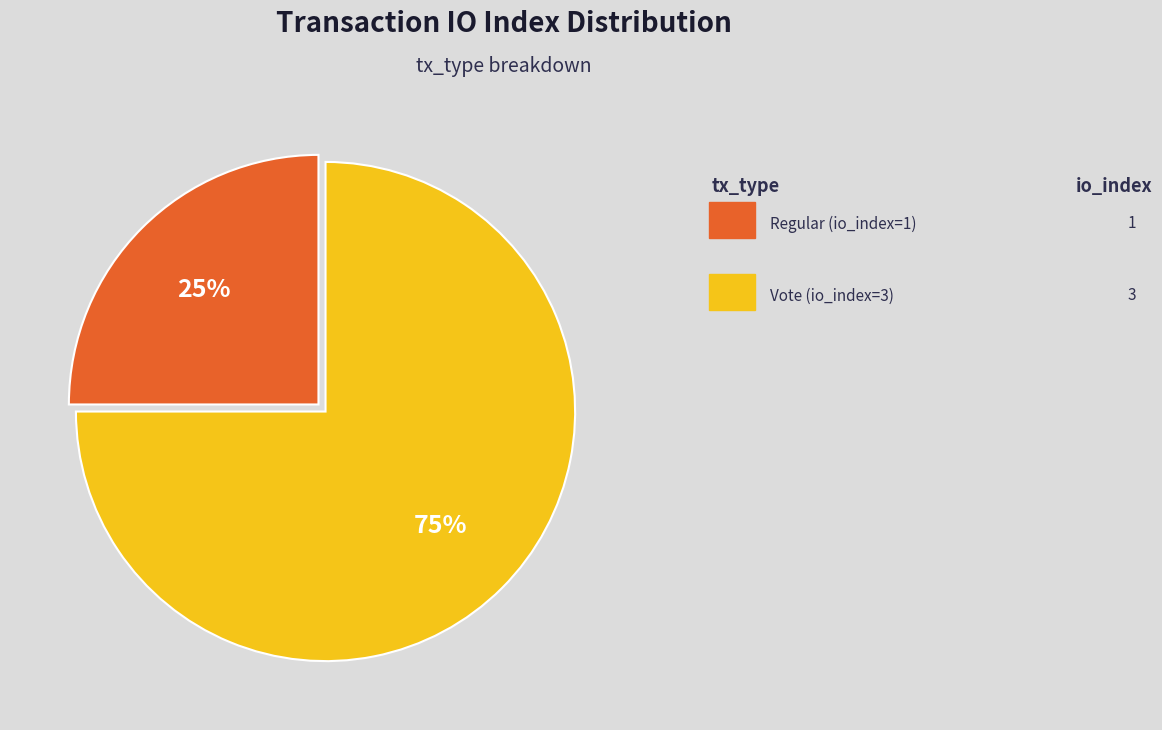

To the nearest percent, what is the difference between the largest and smallest slice percentages?

50%